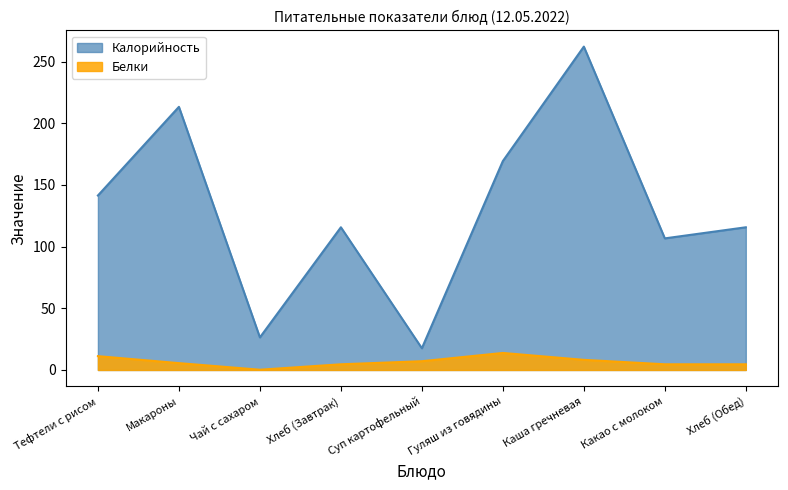

In Калорийность, how many points are lower than both neighbors (excluding endpoints)?

3